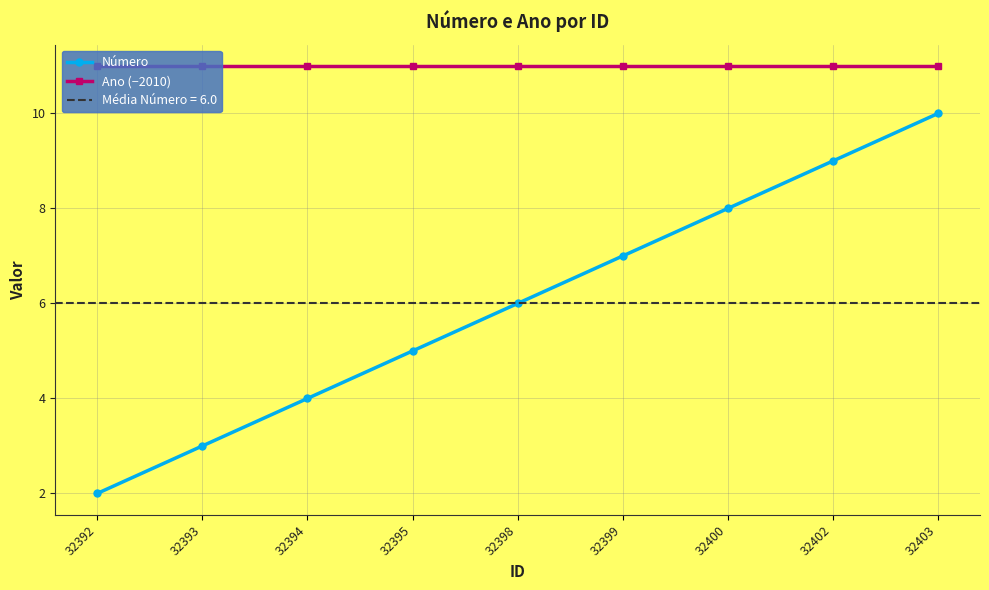

Reading right to left, list all the values displayed in this chart.

Número: 32403=10	32402=9	32400=8	32399=7	32398=6	32395=5	32394=4	32393=3	32392=2
Ano (−2010): 32403=11	32402=11	32400=11	32399=11	32398=11	32395=11	32394=11	32393=11	32392=11